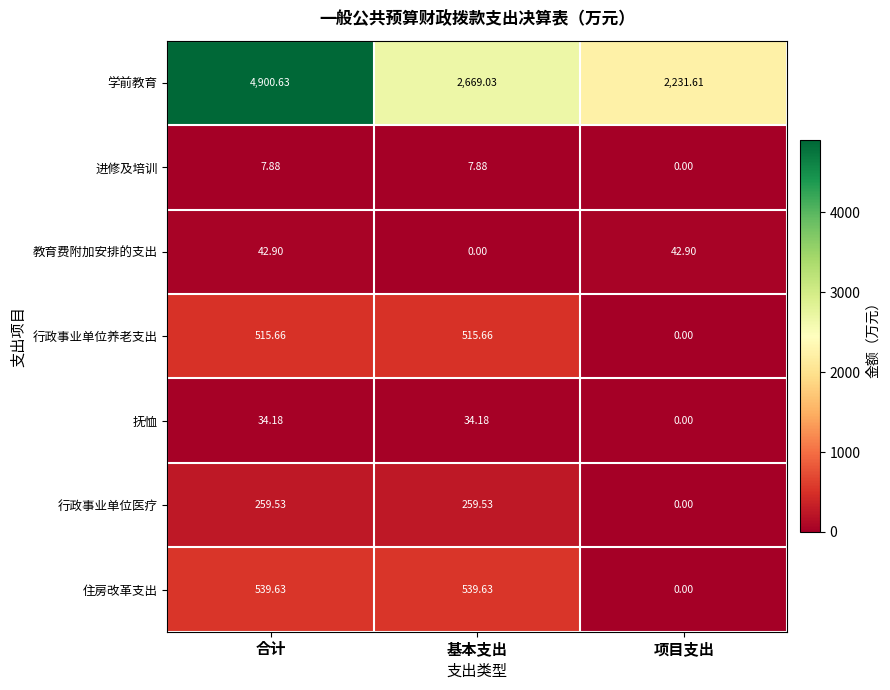

Which series changed the most between 合计 and 基本支出?

学前教育